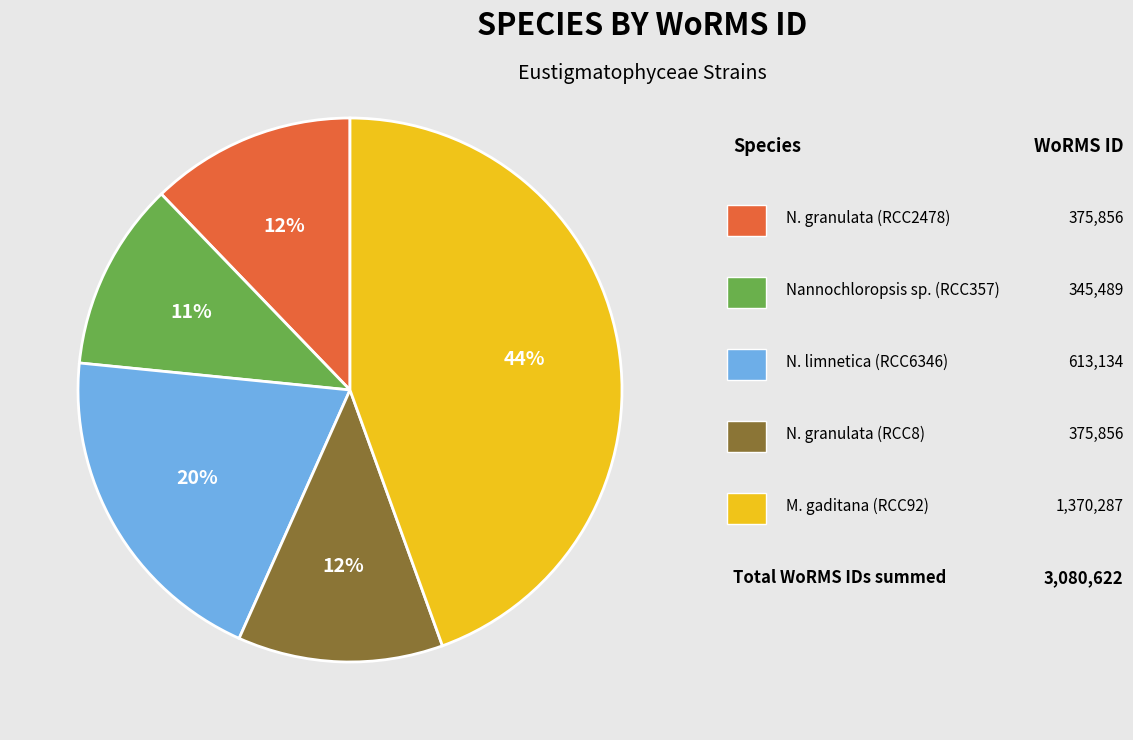

How many segments does this pie chart have?

5